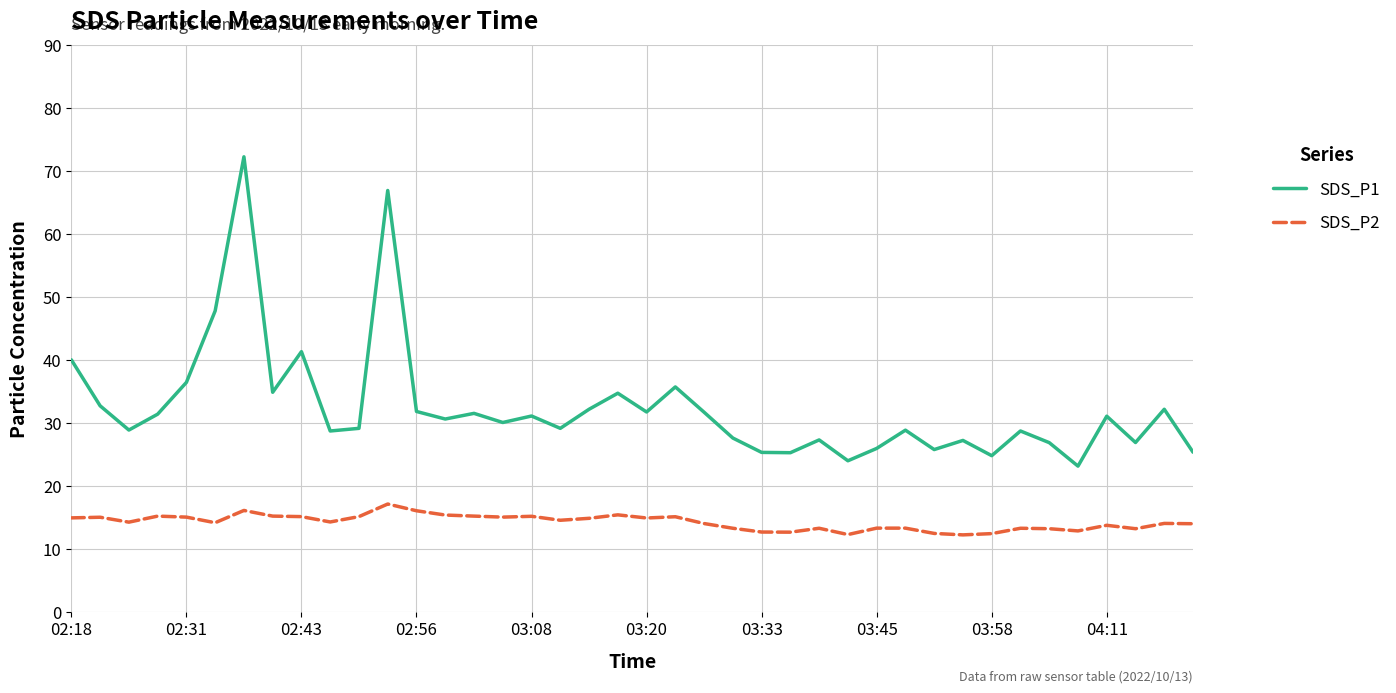

True or false: SDS_P1 and SDS_P2 cross at least once.

False